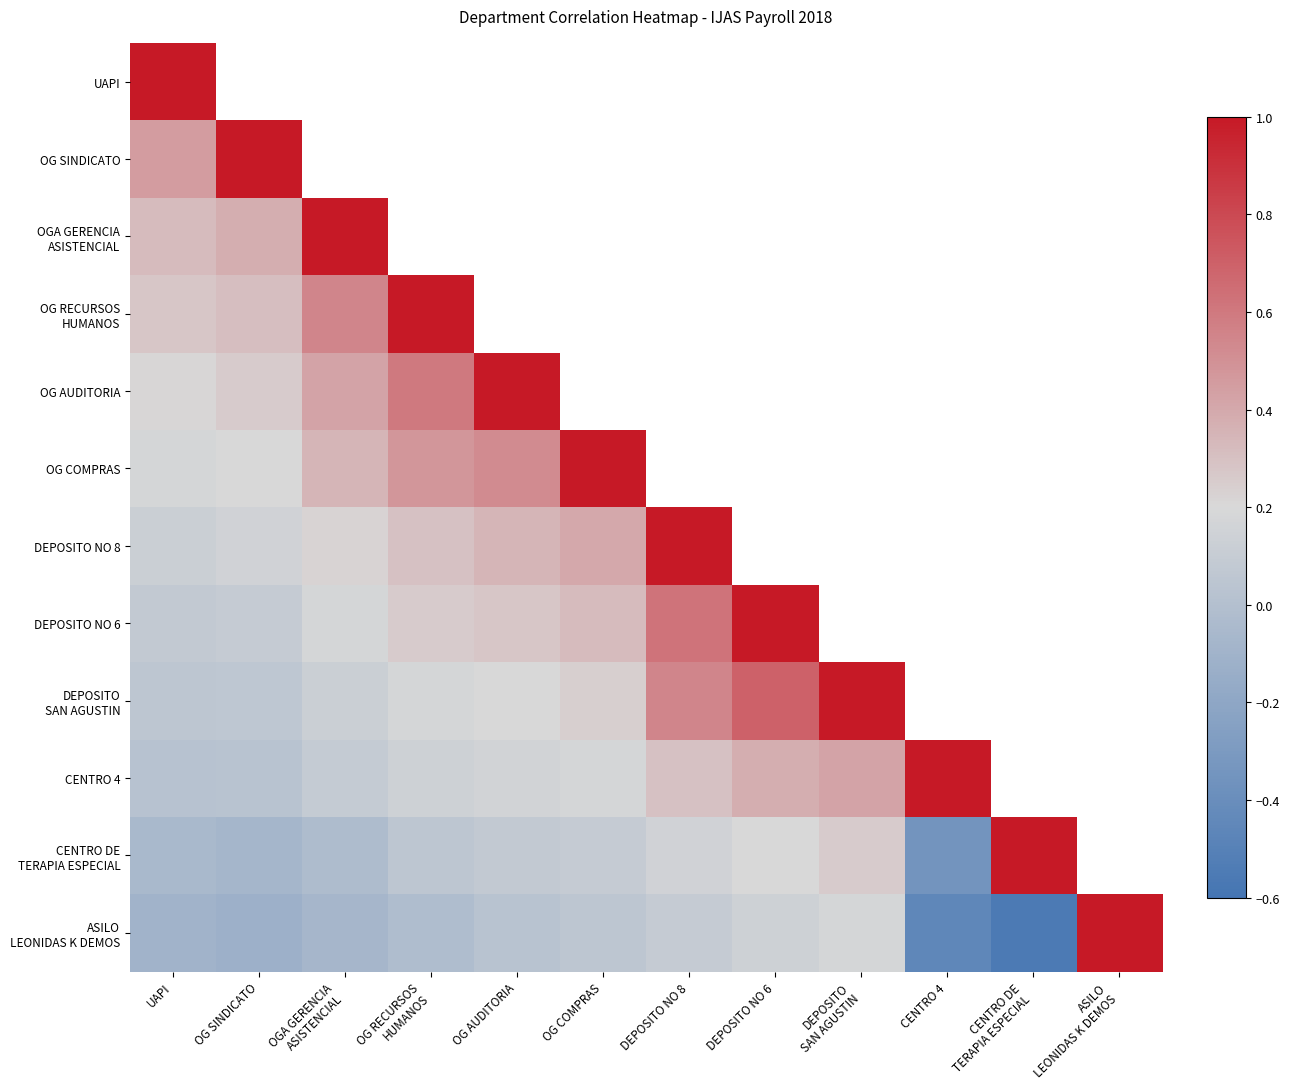

Which label corresponds to the smallest value in the chart?

CENTRO DE
TERAPIA ESPECIAL